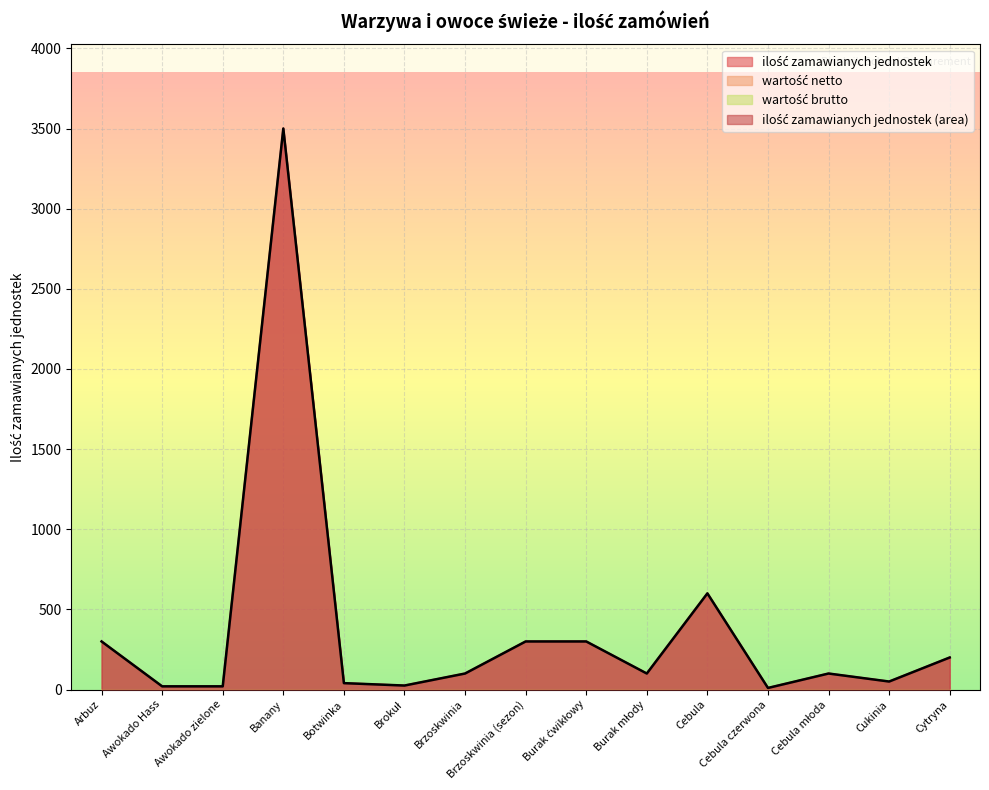

True or false: wartość brutto and wartość netto cross at least once.

False